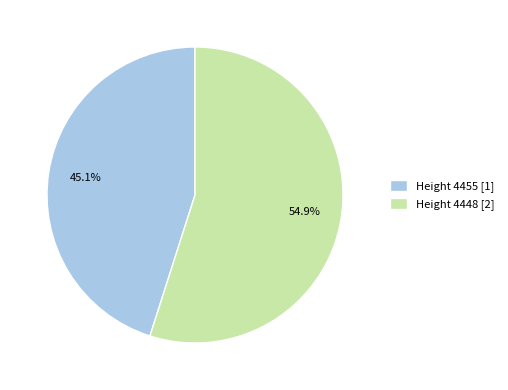

Which has a higher value, Height 4455 [1] or Height 4448 [2]?

Height 4448 [2]